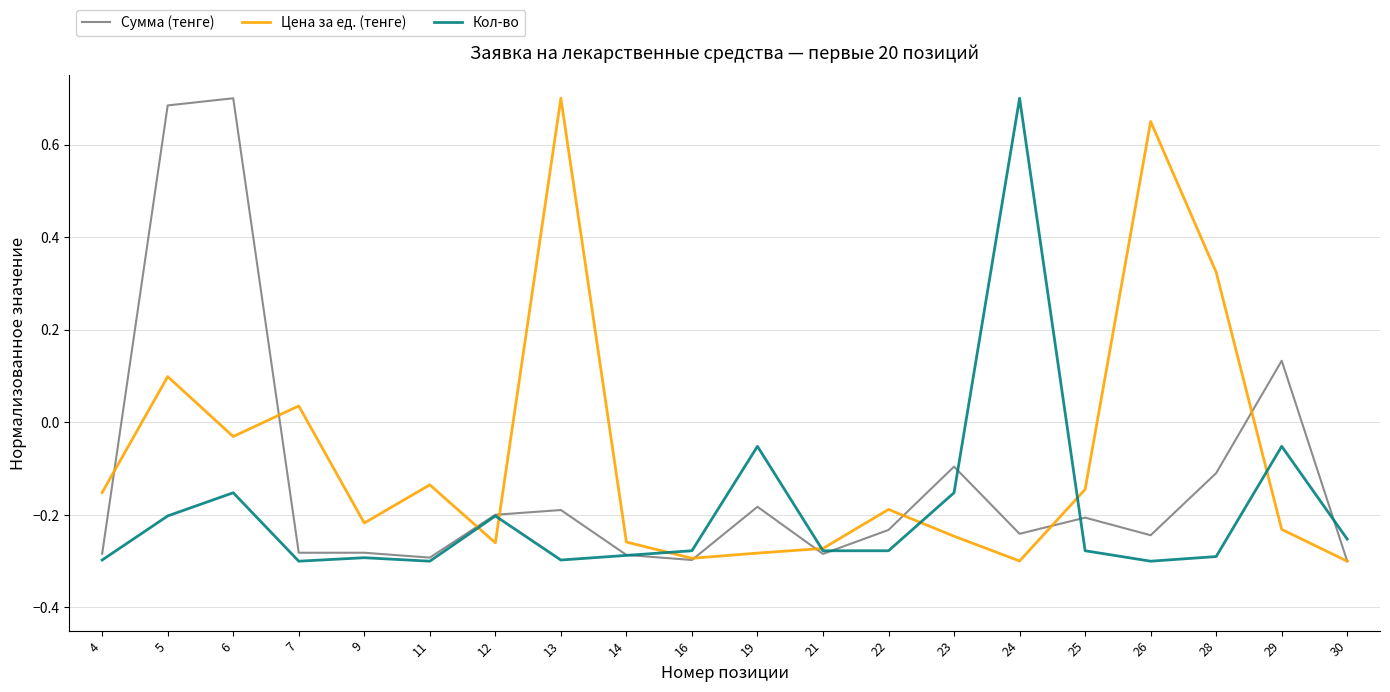

At which label does Сумма (тенге) first exceed 0?

5